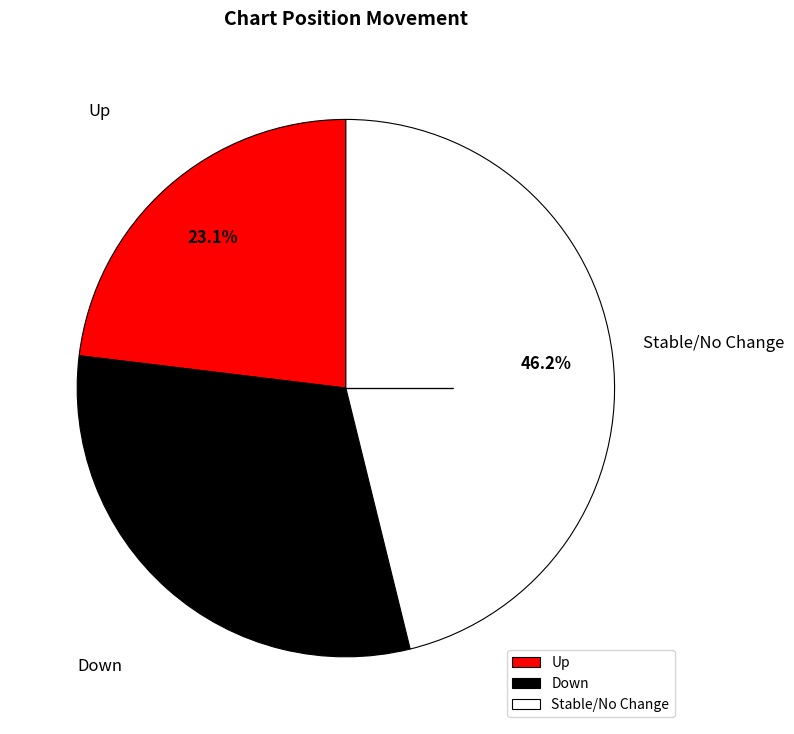

Combined, do Up and Down account for over 50%?

Yes